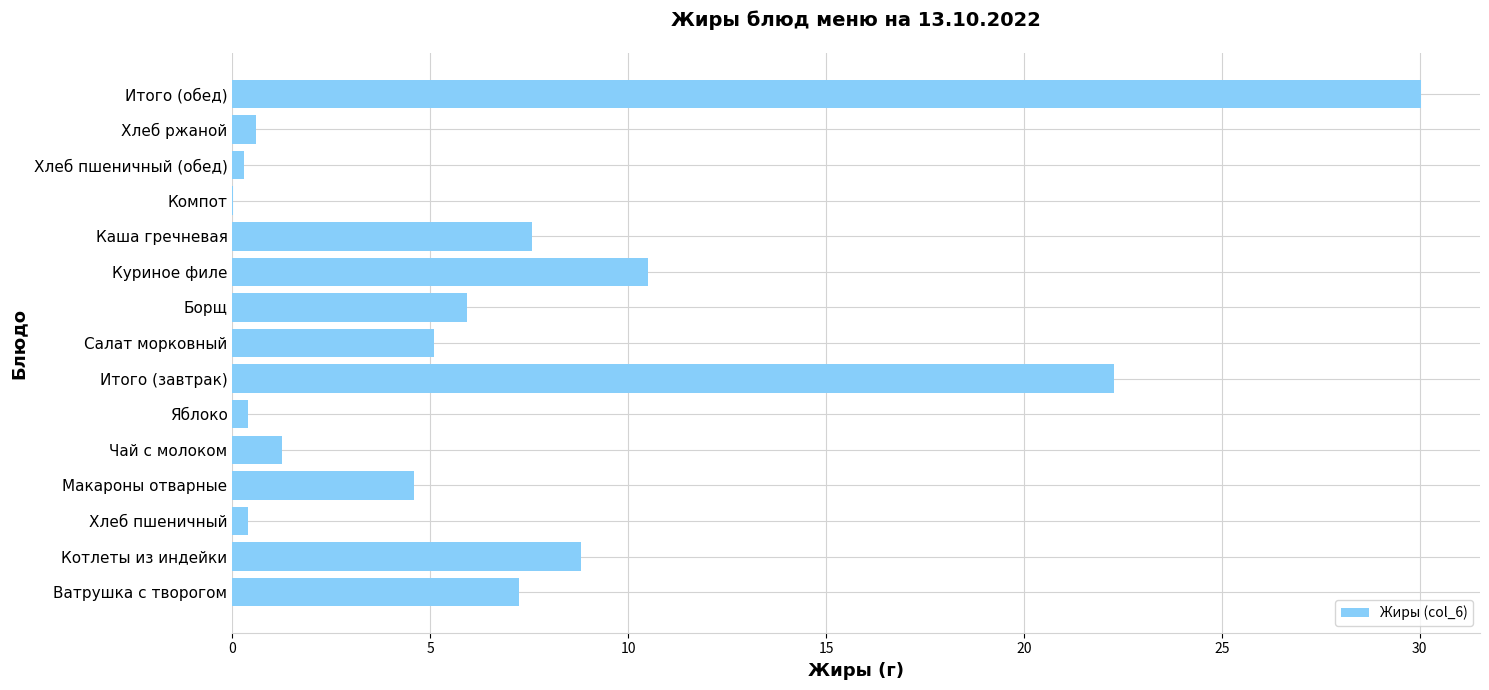

True or false: the data shows 8.8 at Котлеты из индейки.

True